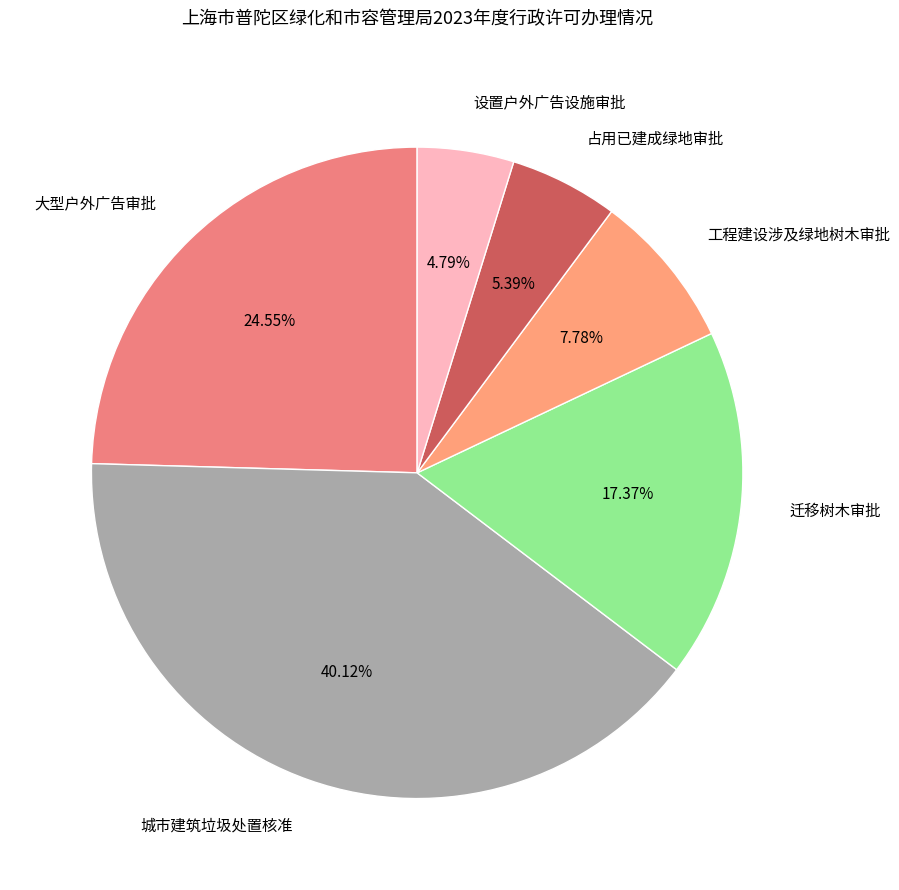

Rank the categories by value from lowest to highest.

设置户外广告设施审批, 占用已建成绿地审批, 工程建设涉及绿地树木审批, 迁移树木审批, 大型户外广告审批, 城市建筑垃圾处置核准